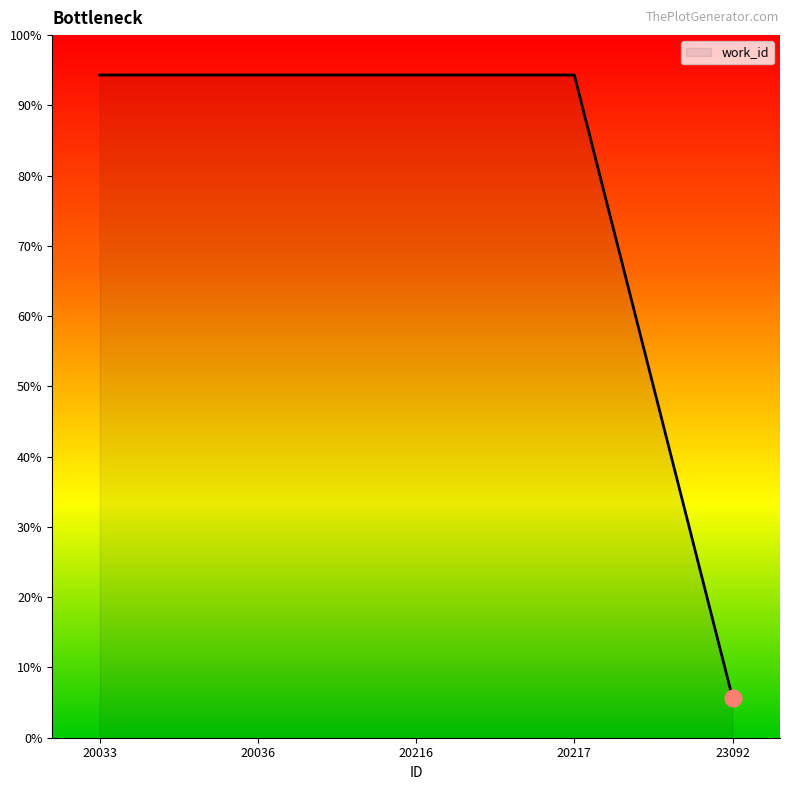

Is this an area chart (filled region under the line)?

Yes